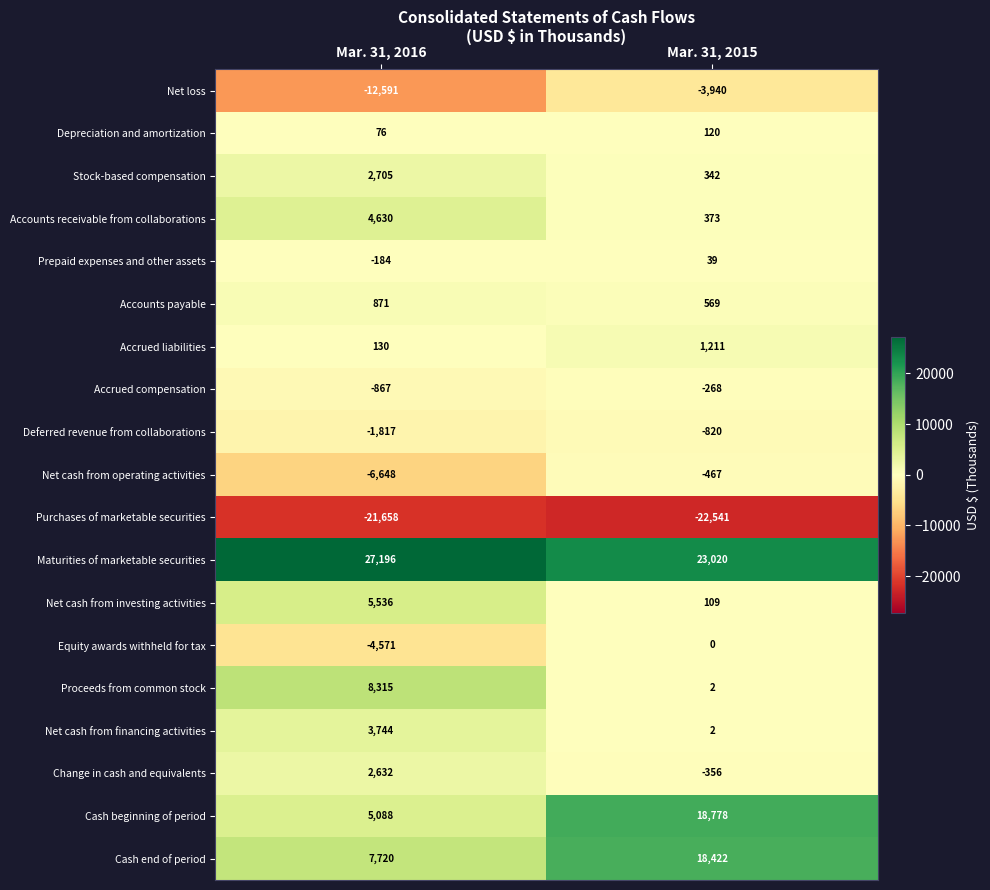

Is the value of Accounts payable at Mar. 31, 2016 greater than the value of Accrued compensation at Mar. 31, 2016?

Yes